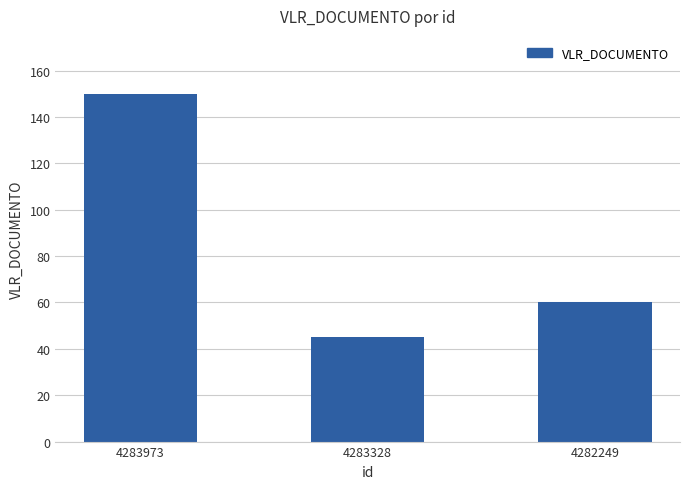

How many values are between 45 and 150?

3